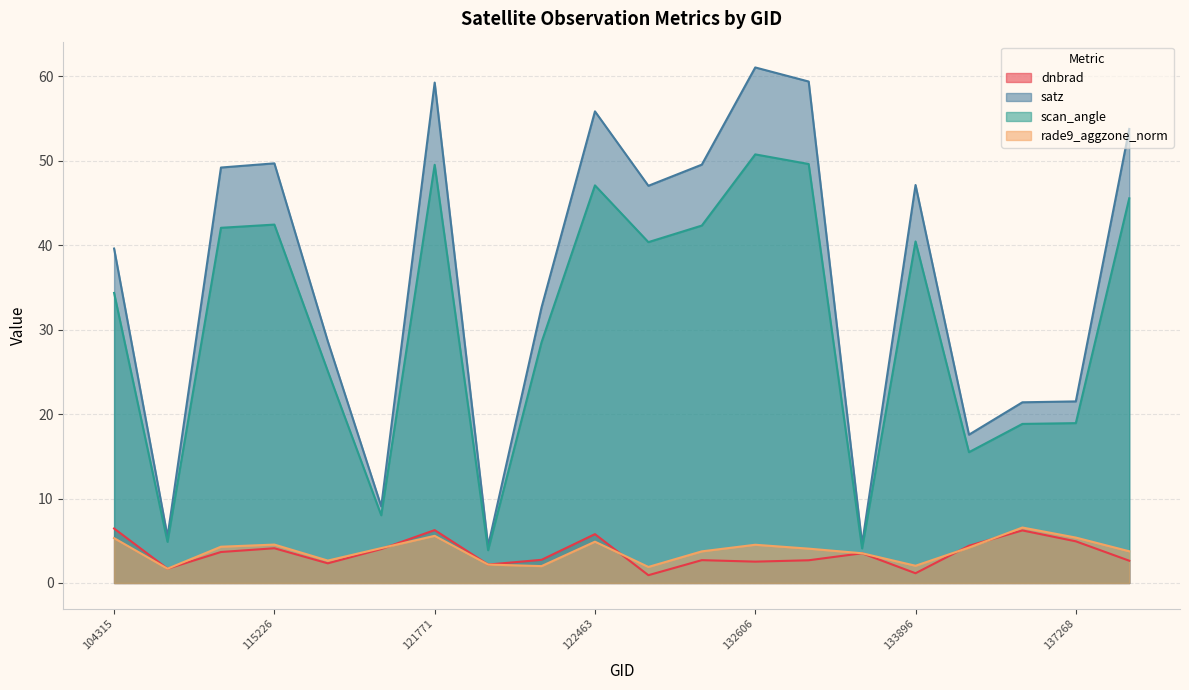

What is the sum of all scan_angle values?

612.1